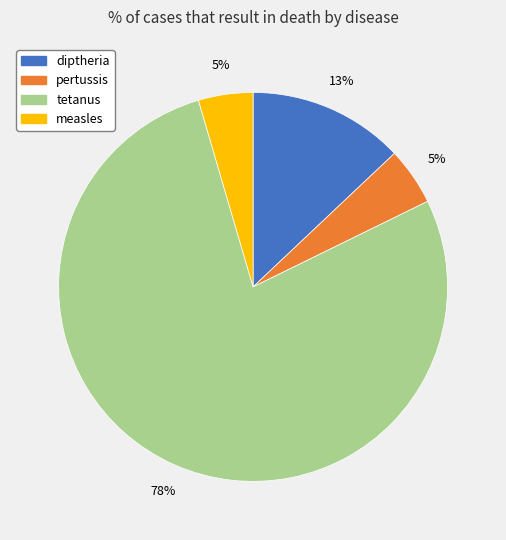

Which category has the biggest portion of the pie?

tetanus